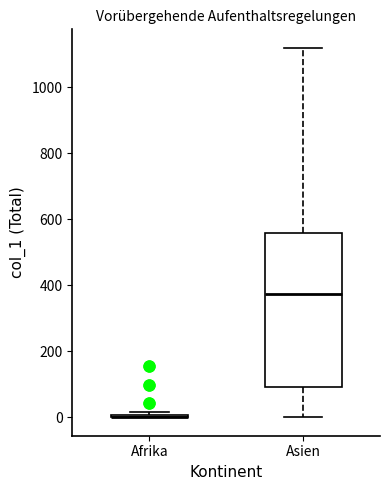

Comparing the boxes themselves (not the whiskers), which one is the tallest?

Asien